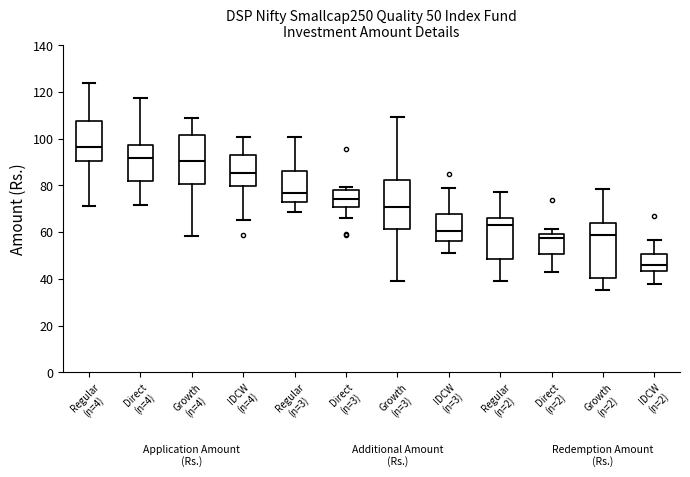

Comparing the boxes themselves (not the whiskers), which one is the tallest?

Growth (n=2)